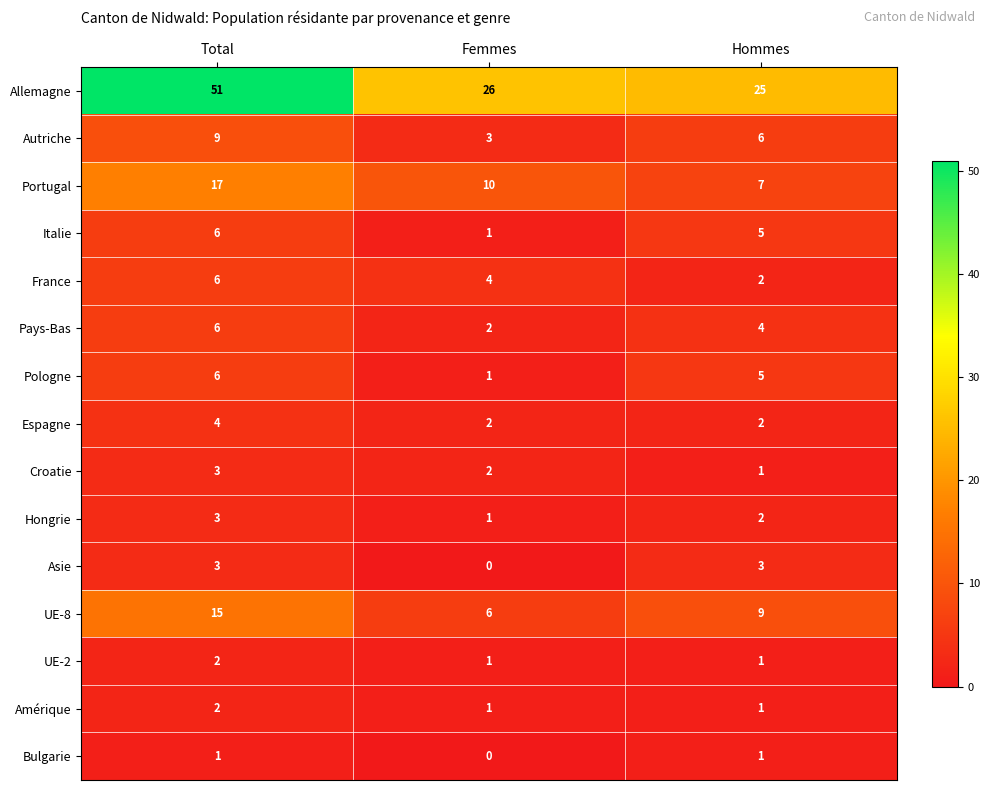

What is the total value across all series at Hommes?

74